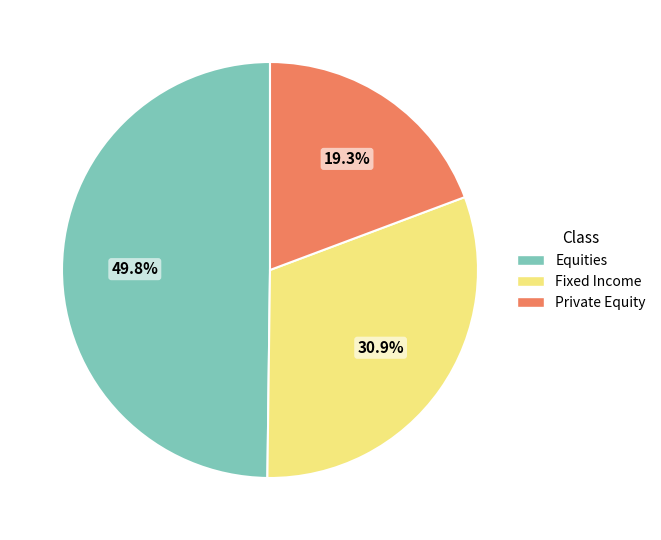

What percentage is the Equities slice, to the nearest percent?

50%